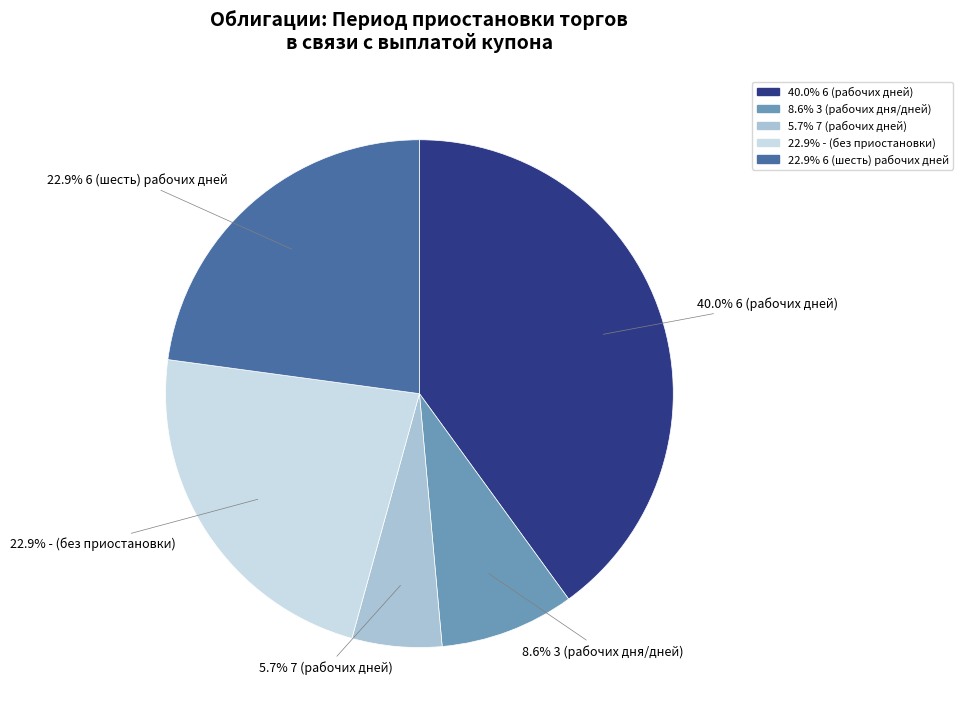

Does any single category account for the majority?

No